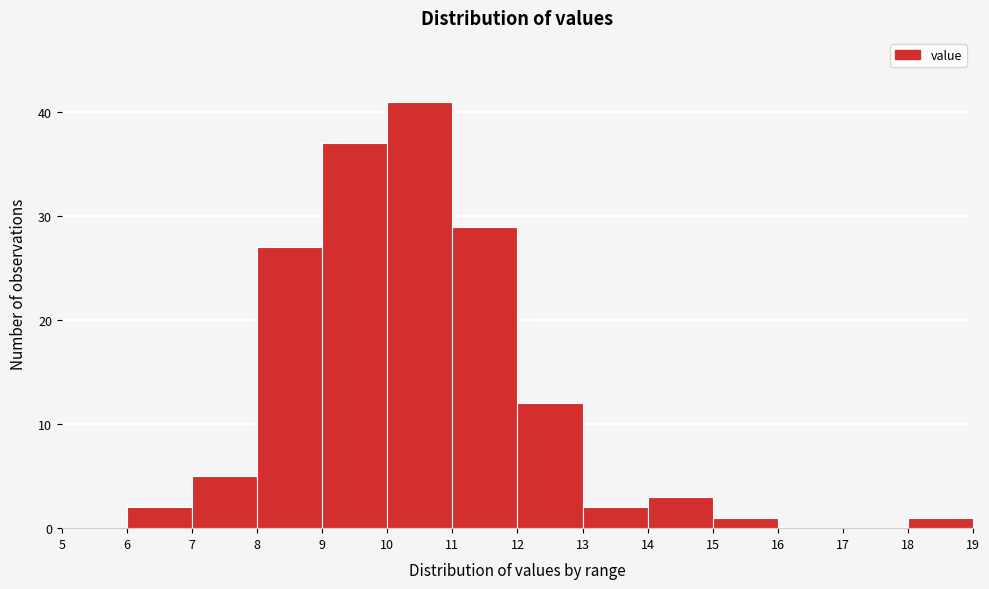

What is the height of the bar covering 12 to 13 on the x-axis? The values are not printed on the chart, so give them approximately, as read against the axis.

12